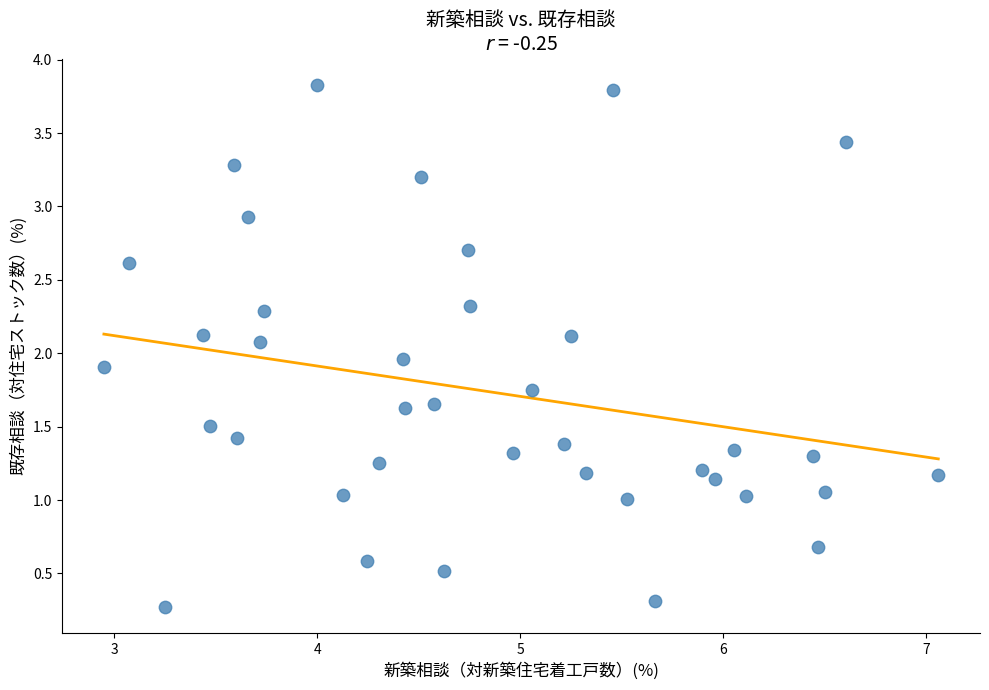

What is the range of X values (max minus min)?

4.1